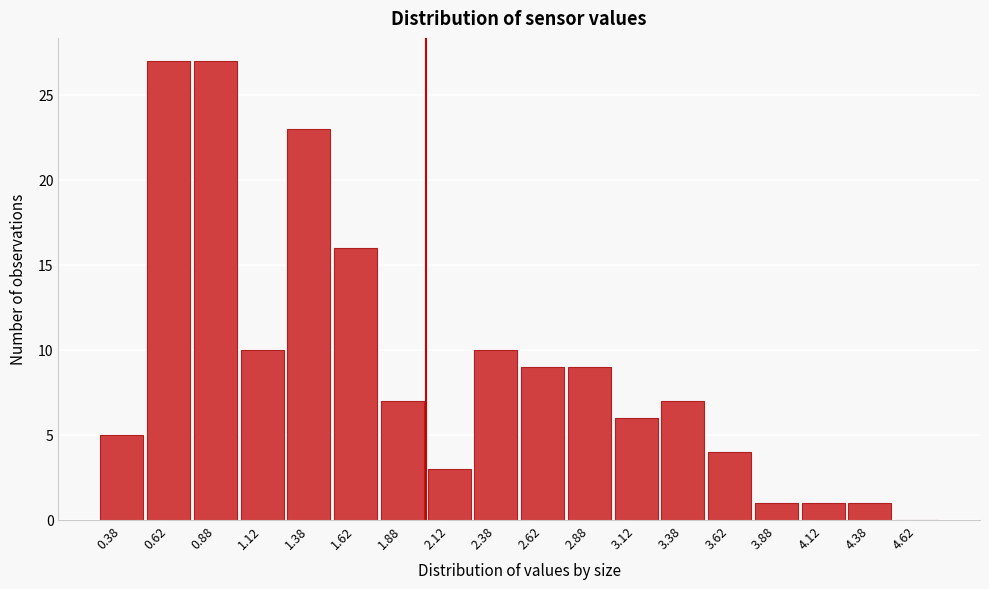

What is the height of the bar covering 0.75 to 1.00 on the x-axis? The values are not printed on the chart, so give them approximately, as read against the axis.

27